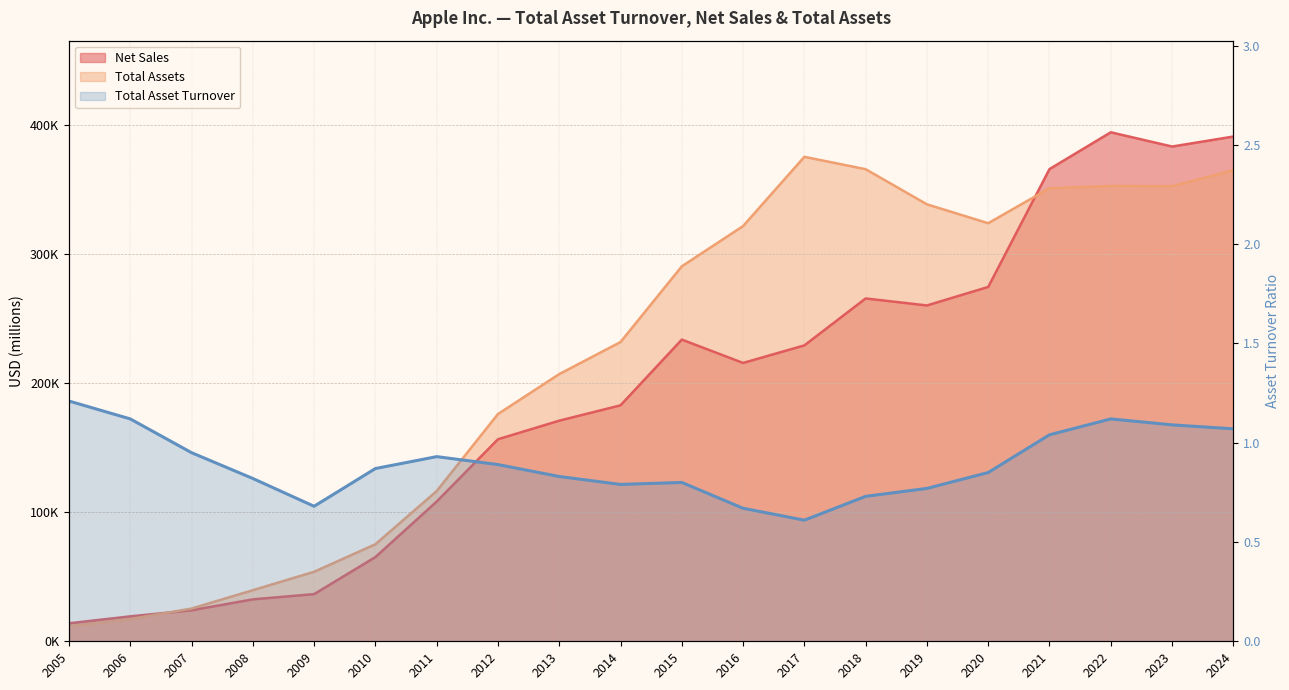

The value at 2016 is 0.7. True or false?

True